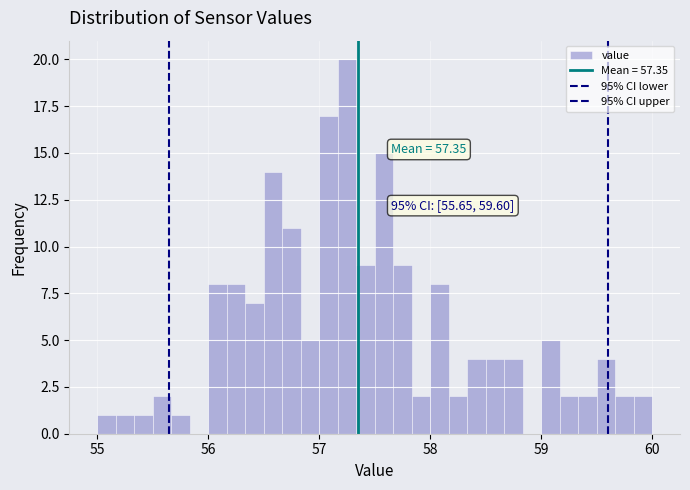

Read against the x-axis, roughly where is the centre of the tallest bar?

57.3